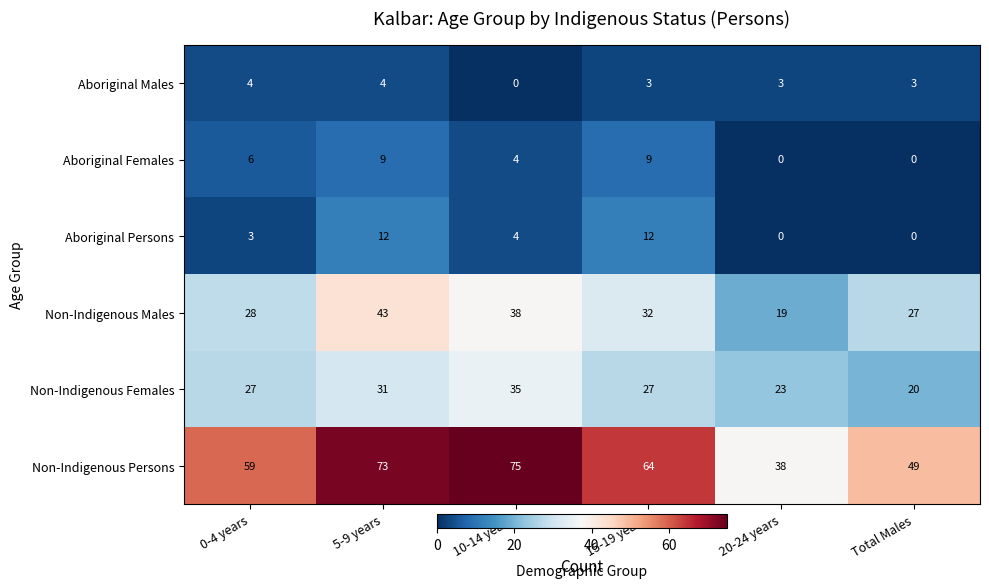

At which category does the chart reach its peak across all series?

10-14 years